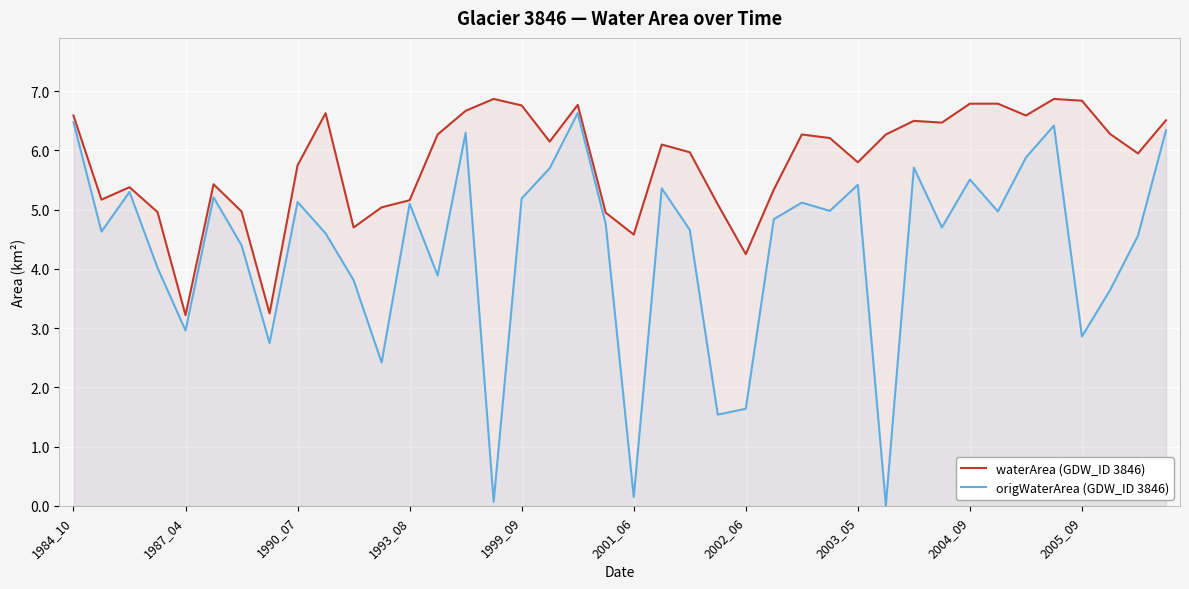

True or false: waterArea (GDW_ID 3846) and origWaterArea (GDW_ID 3846) intersect in this chart.

False